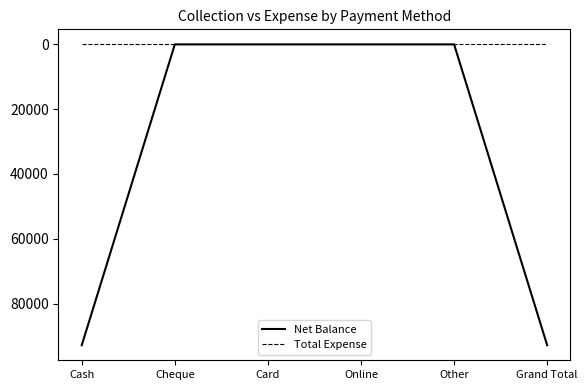

How many lines are shown in the chart?

2